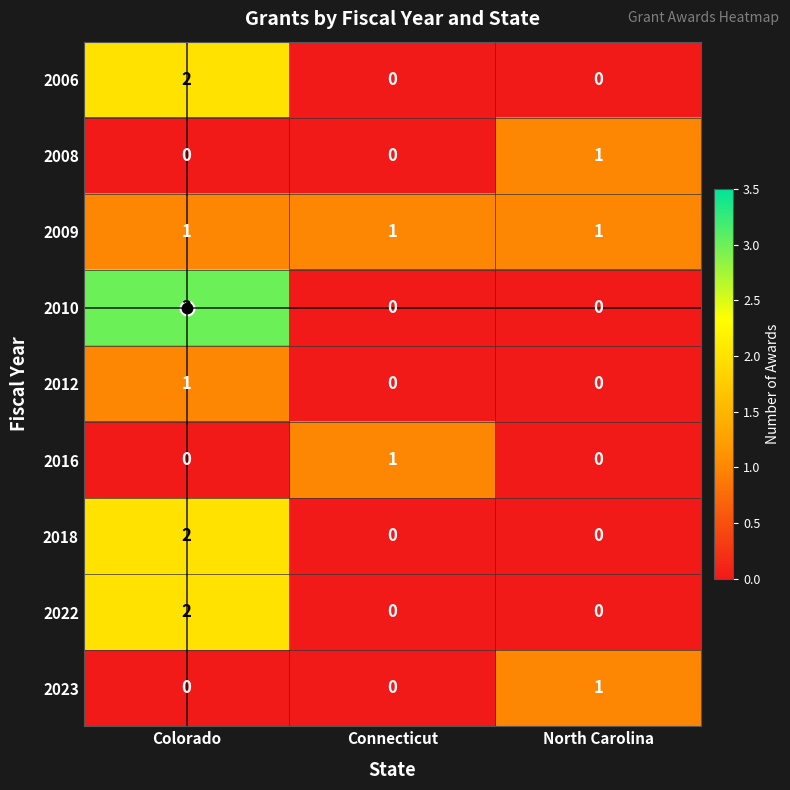

True or false: 2018 has a value of 0 at Connecticut.

True